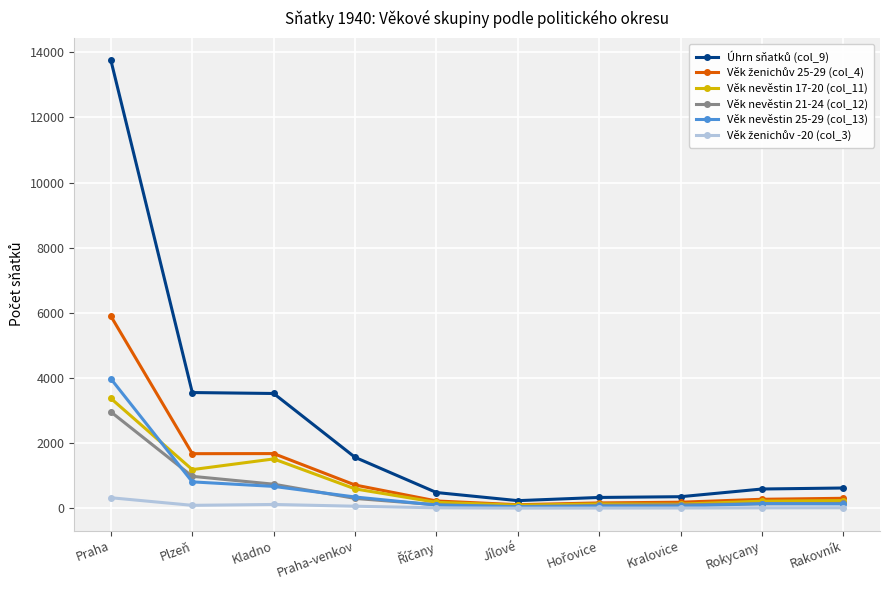

How many lines are shown in the chart?

6